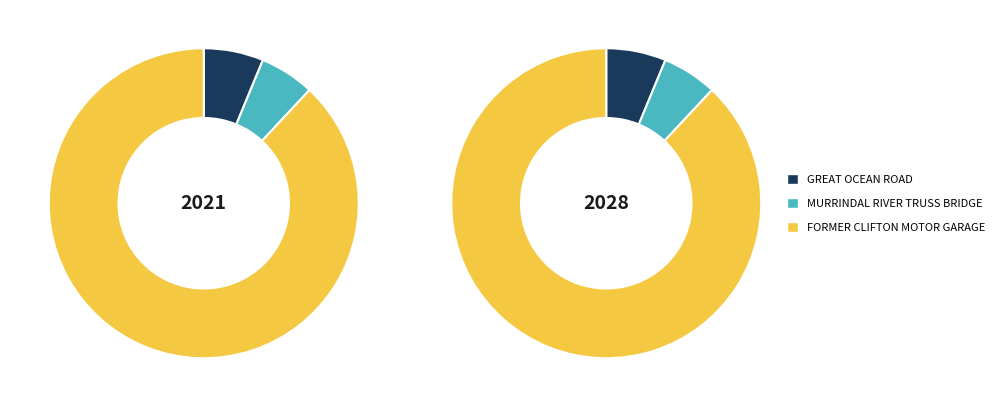

To the nearest percent, what is the combined percentage of MURRINDAL RIVER TRUSS BRIDGE and GREAT OCEAN ROAD?

12%